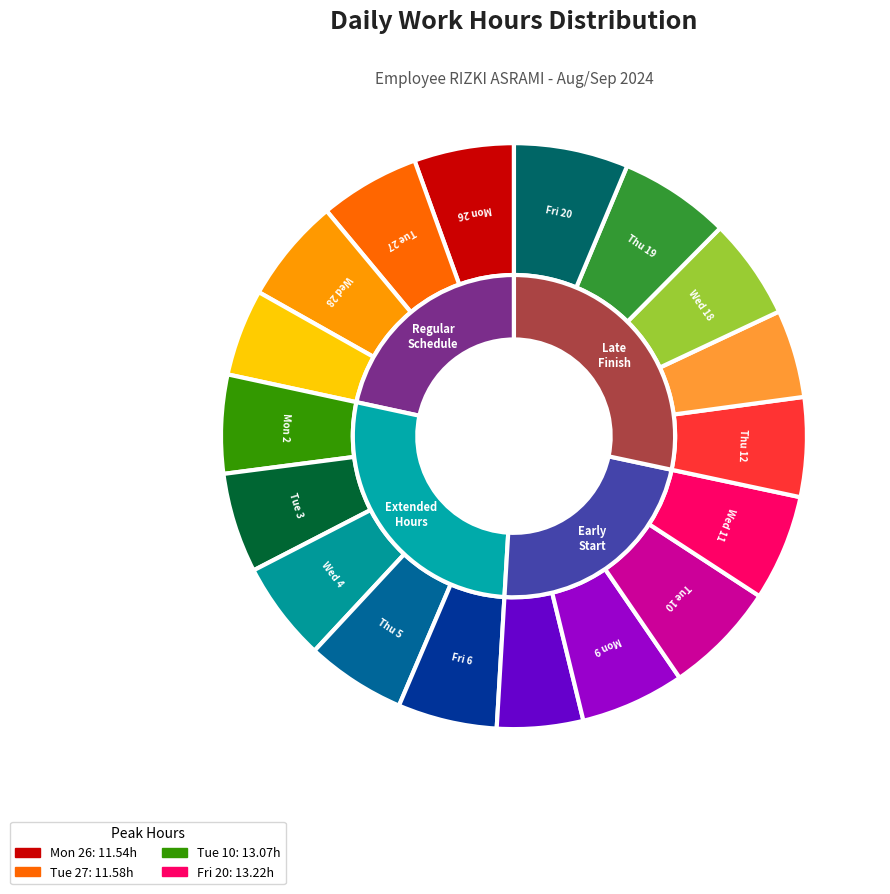

Does Tue 27 account for over 50% of the chart?

No